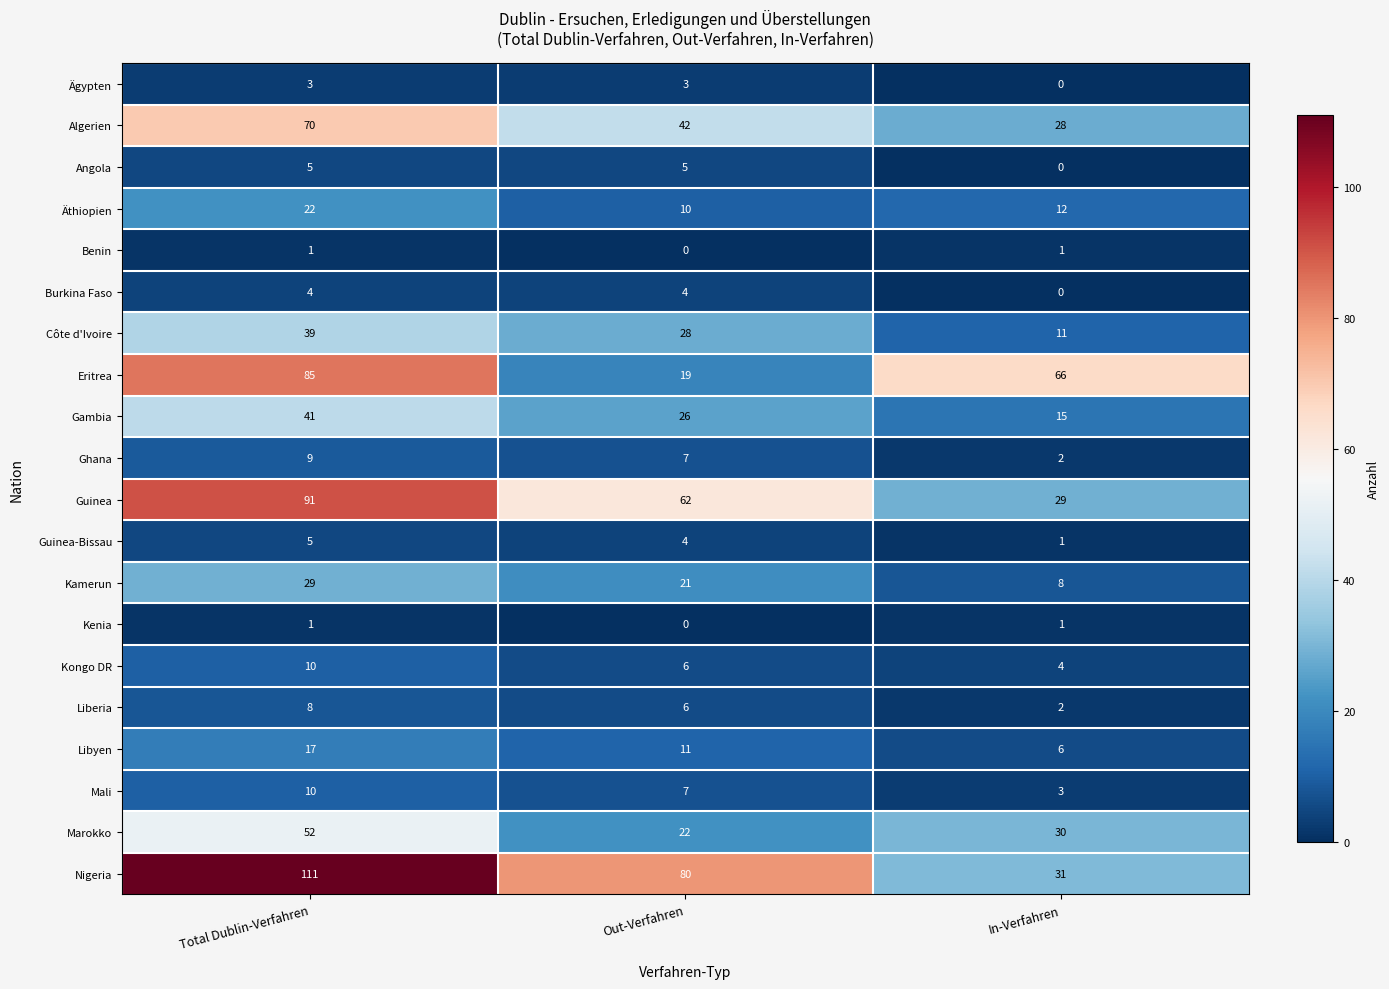

At which category does the chart reach its peak across all series?

Total Dublin-Verfahren